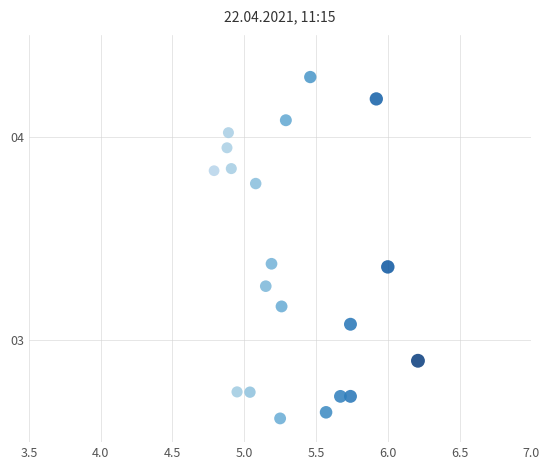

What is the range of Y values (max minus min)?

1.7